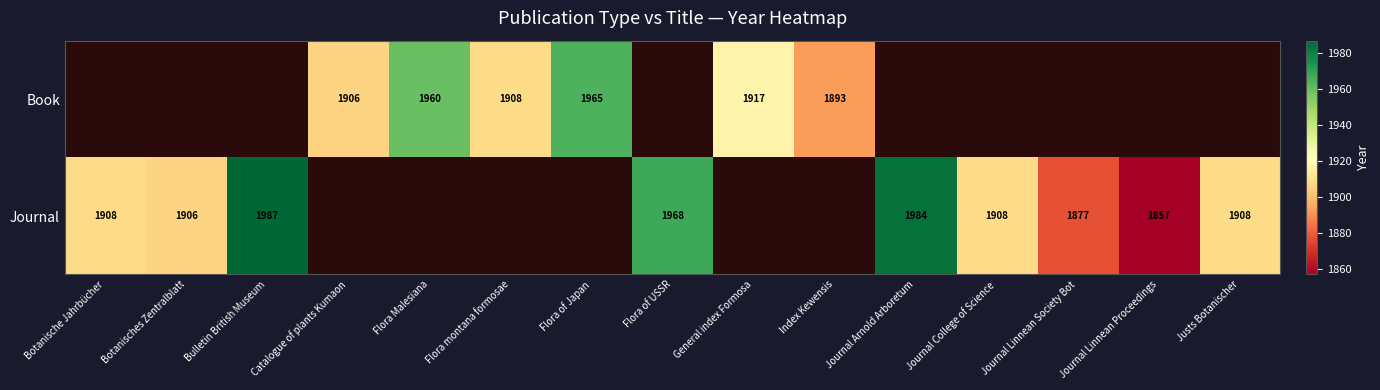

Count the number of data series in this chart.

2